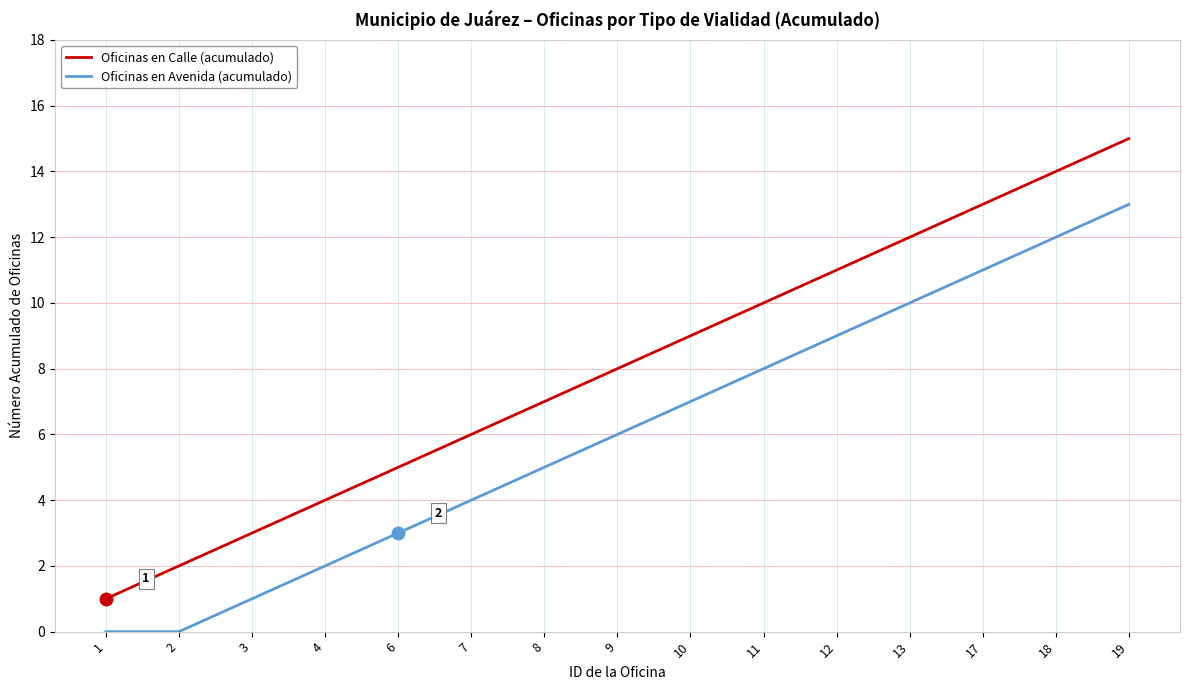

Reading right to left, extract all data points from this chart.

Oficinas en Calle (acumulado): 19=15	18=14	17=13	13=12	12=11	11=10	10=9	9=8	8=7	7=6	6=5	4=4	3=3	2=2	1=1
Oficinas en Avenida (acumulado): 19=13	18=12	17=11	13=10	12=9	11=8	10=7	9=6	8=5	7=4	6=3	4=2	3=1	2=0	1=0